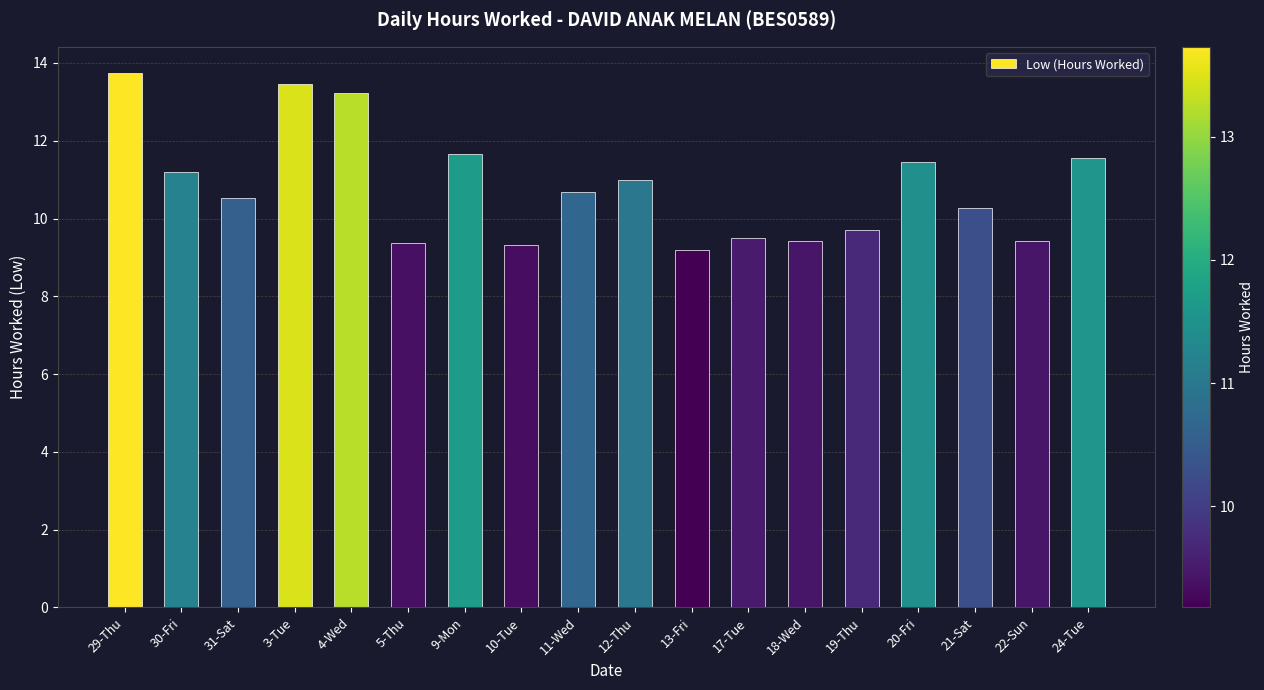

The value at 4-Wed is 2.7. True or false?

False